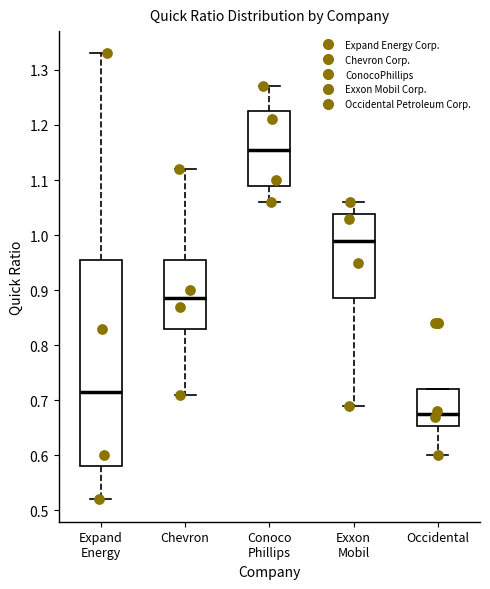

Which box is the tallest, from its lower edge to its upper edge?

Expand Energy